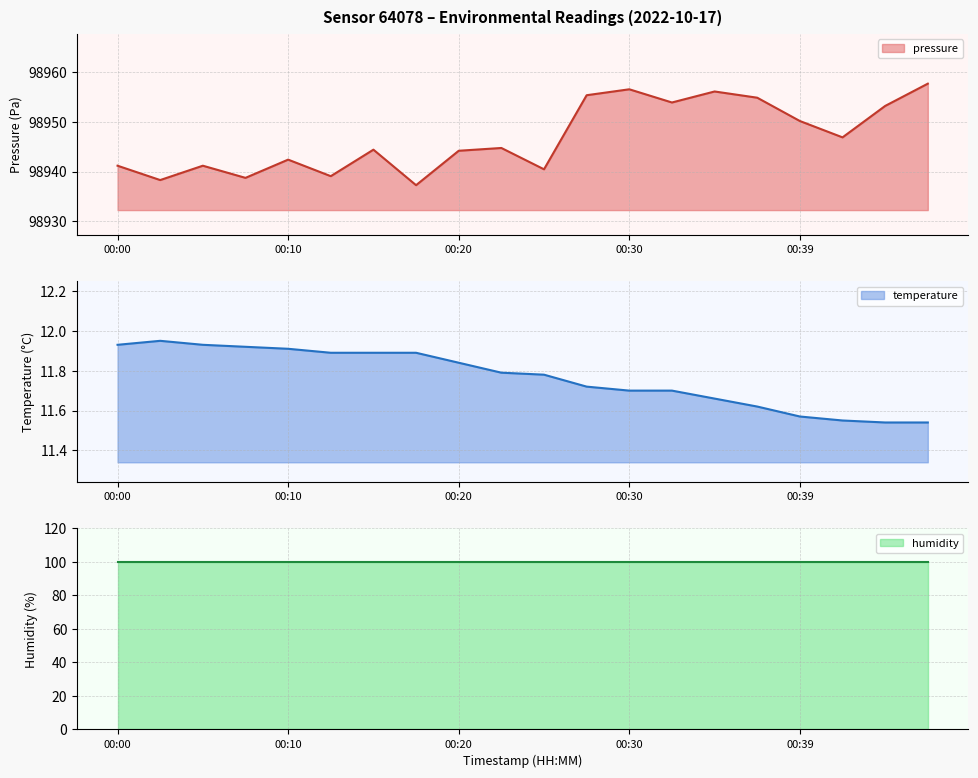

What is the difference between the highest and lowest values at 00:42?

98935.3